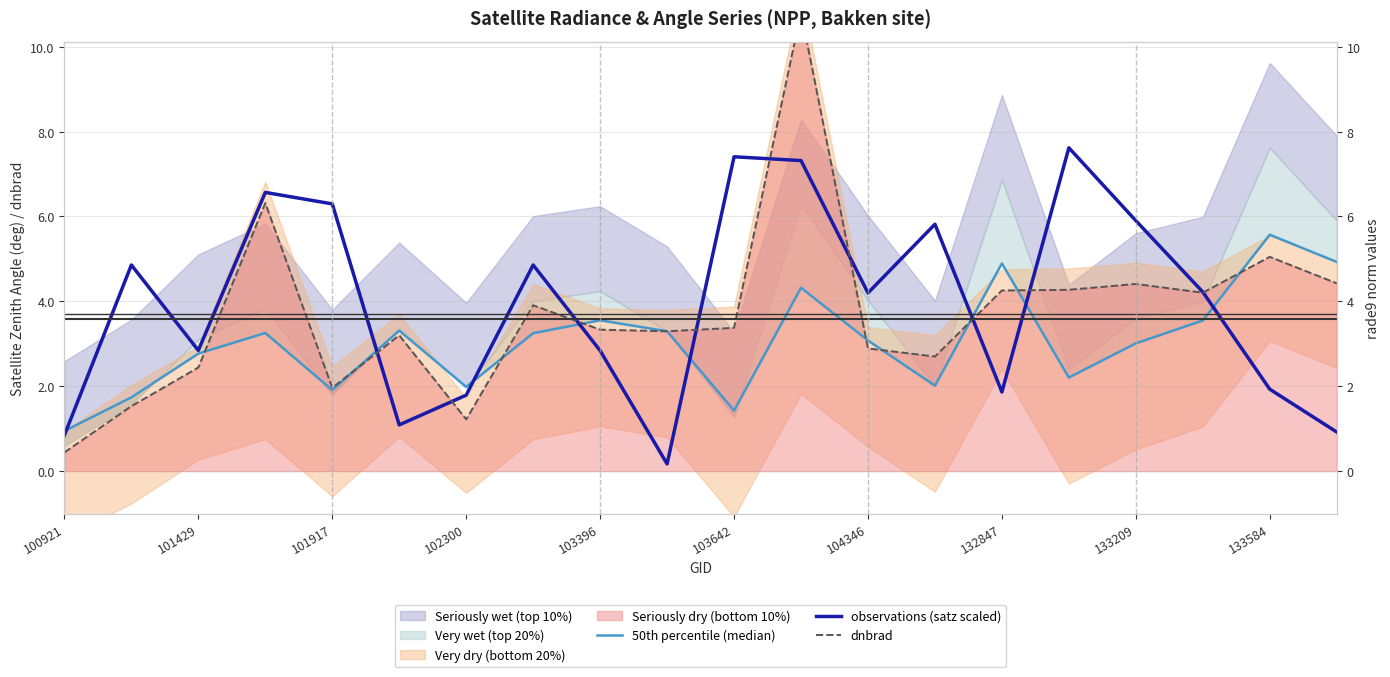

Which series has the largest total across all categories?

observations (satz scaled)